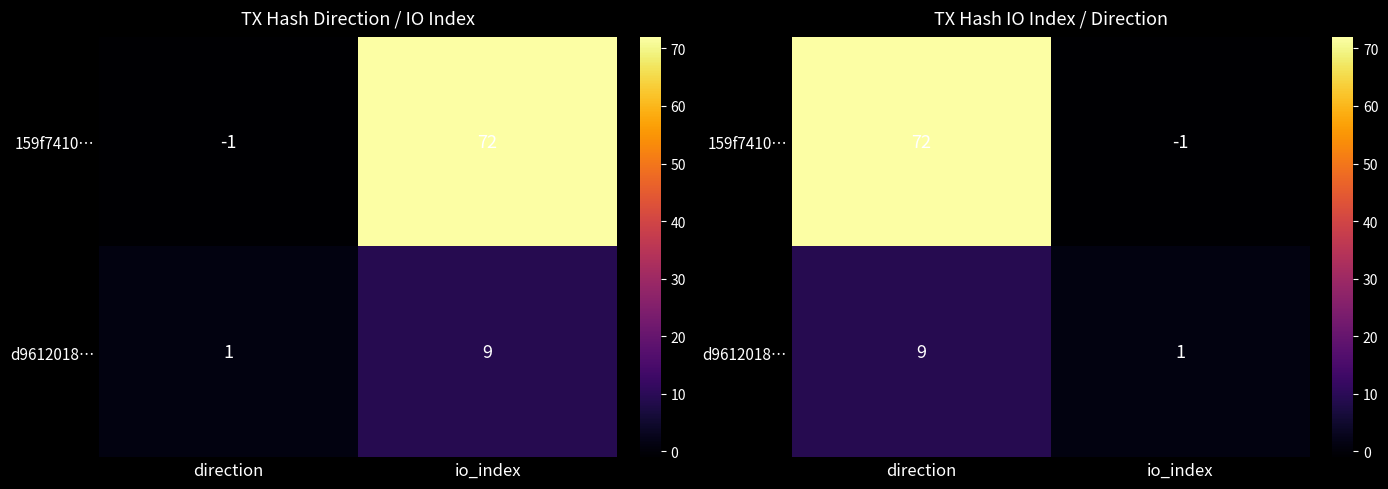

At which category is the sum across all series the highest?

direction